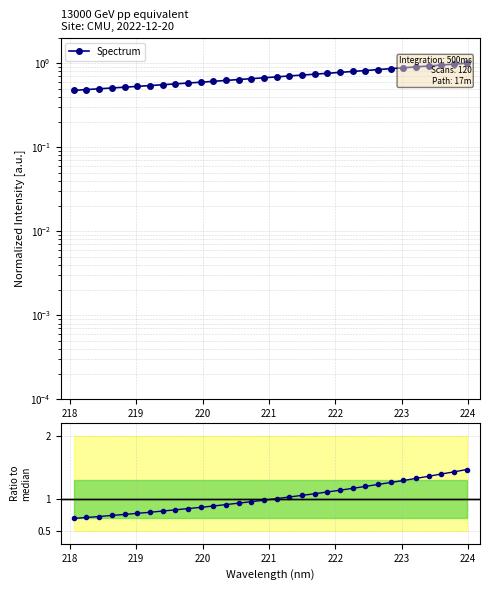

What is the smallest value displayed?

0.5